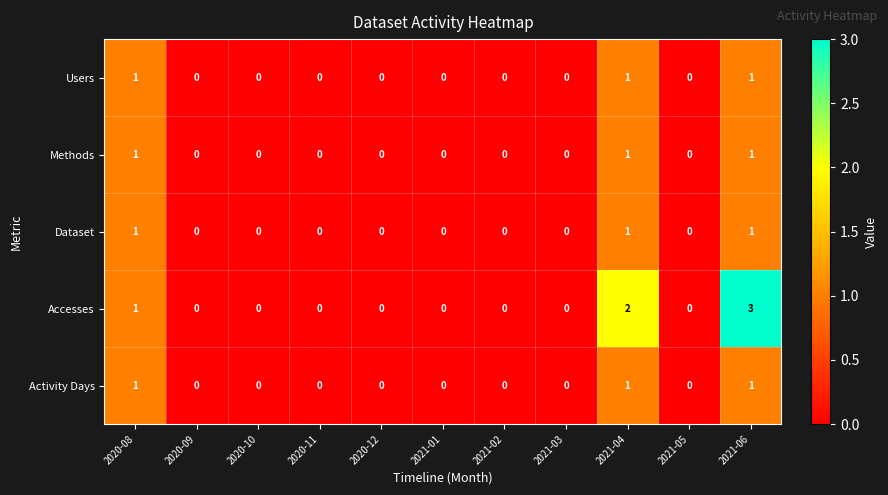

Which series has the widest spread of values?

Accesses